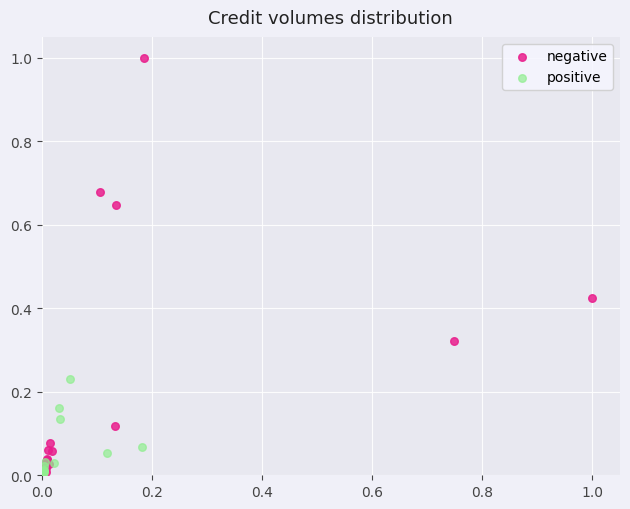

Which series has the widest spread of Y values?

negative